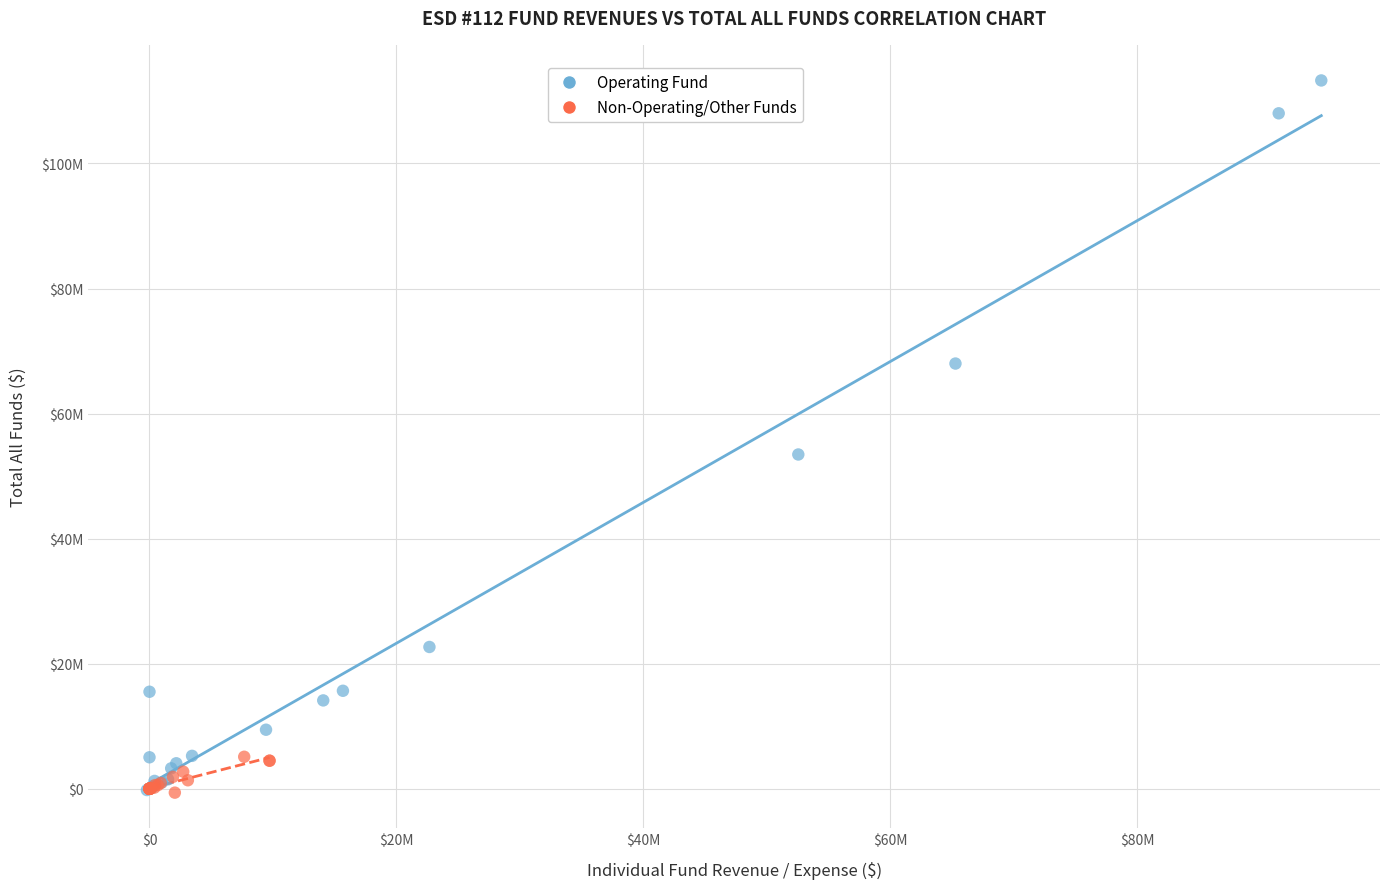

Which series reaches the maximum Y coordinate?

Operating Fund